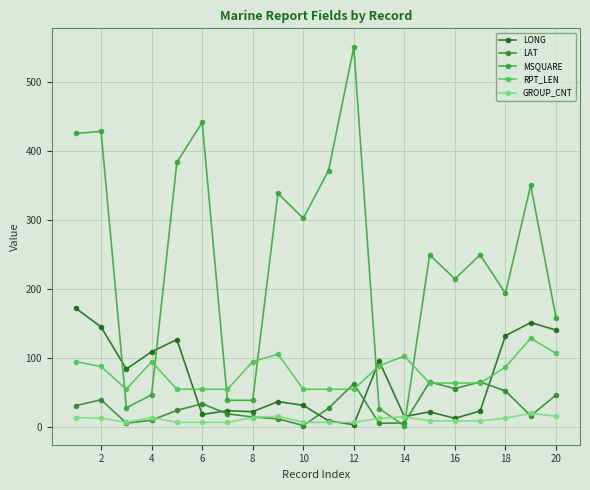

Is this an area chart (filled region under the line)?

No